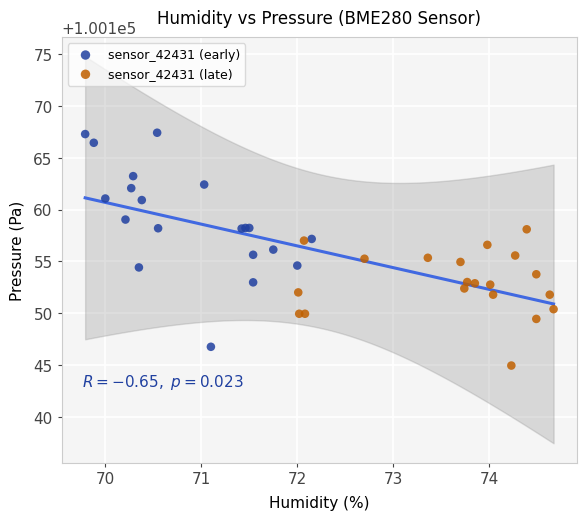

Which series contains the lowest Y value?

sensor_42431 (late)